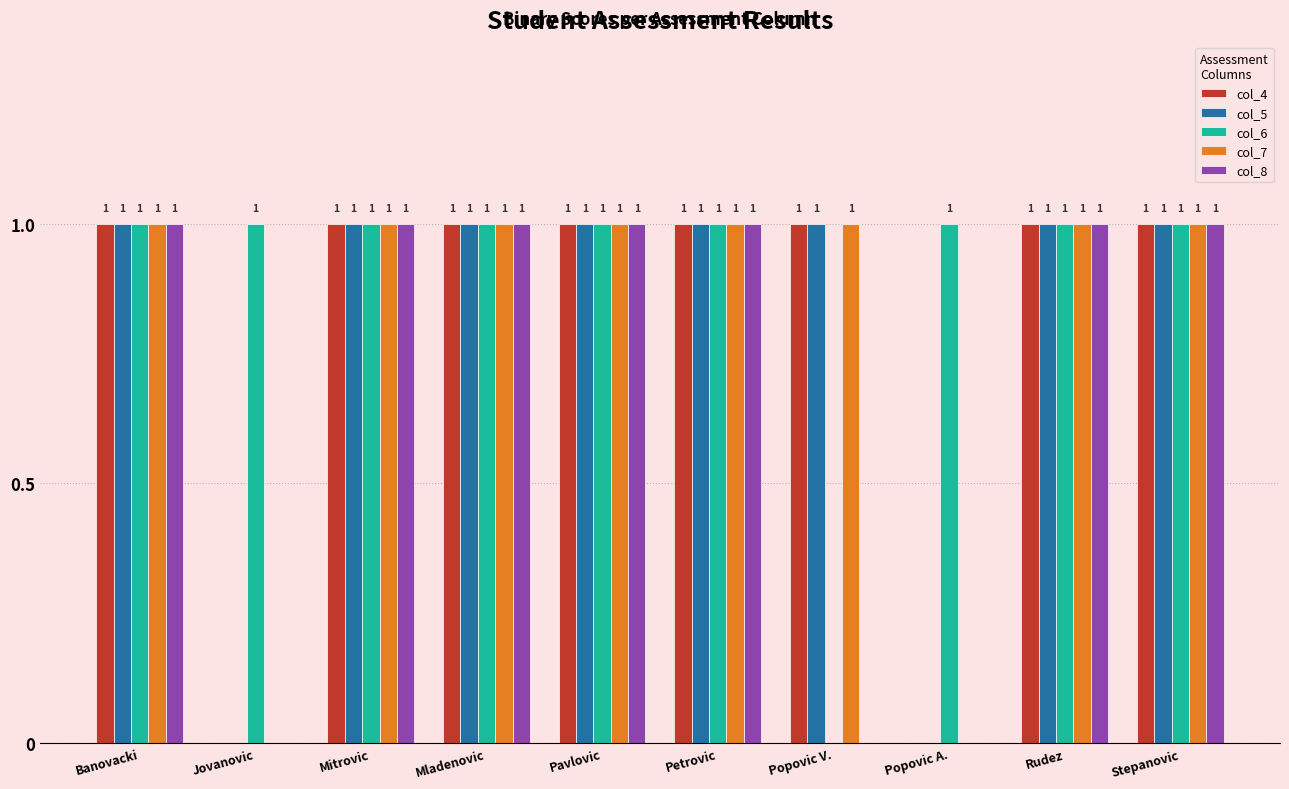

What is the sum of all col_4 values?

8